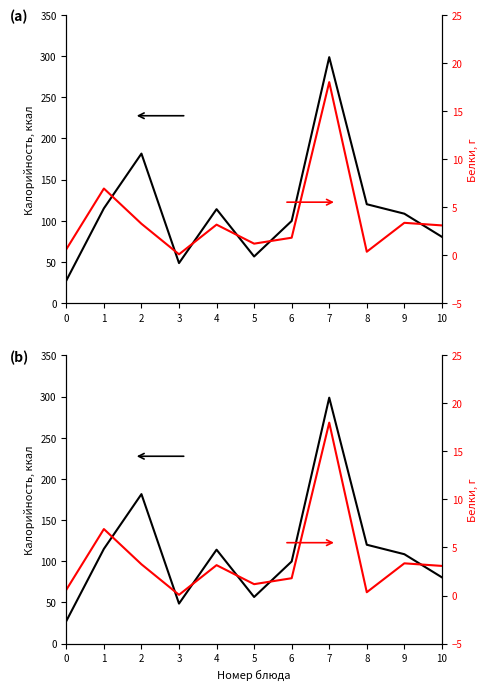

Reading left to right, list all the values displayed in this chart.

Калорийность: 27.4	115.0	181.5	48.5	114.0	56.5	99.7	298.7	120.0	108.5	80.4
Белки: 0.6	6.9	3.2	0.1	3.2	1.2	1.8	18.0	0.3	3.4	3.1